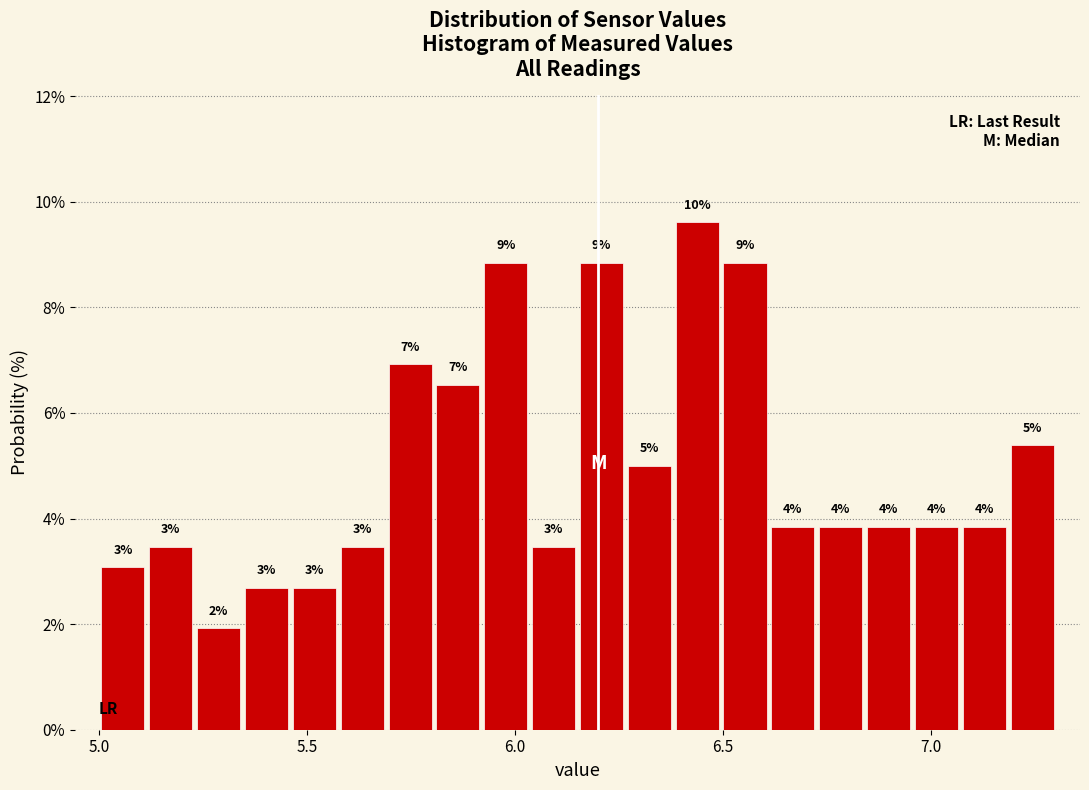

Read against the x-axis, roughly where is the centre of the tallest bar?

6.45